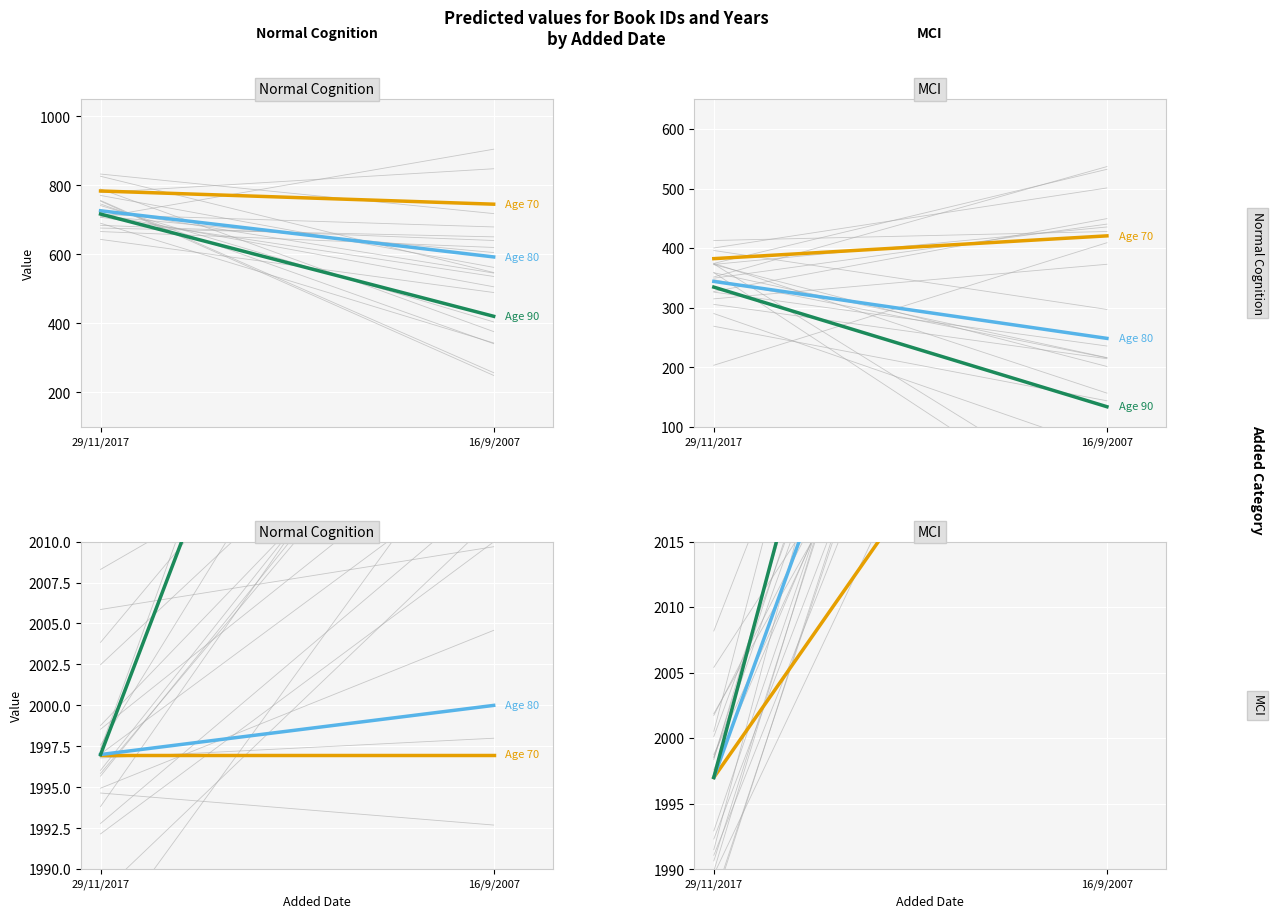

Count the number of data series in this chart.

6